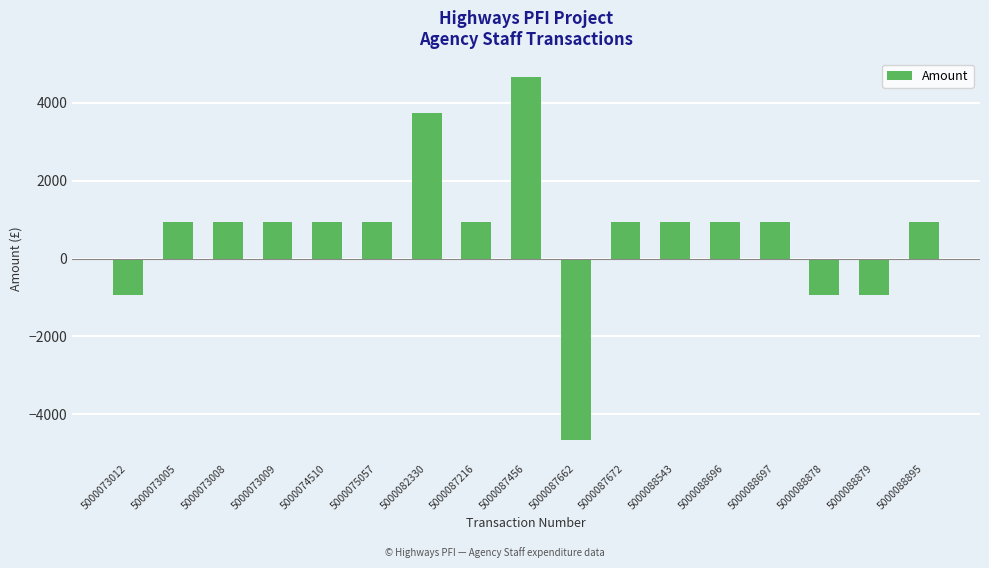

How many categories are shown in the chart?

17